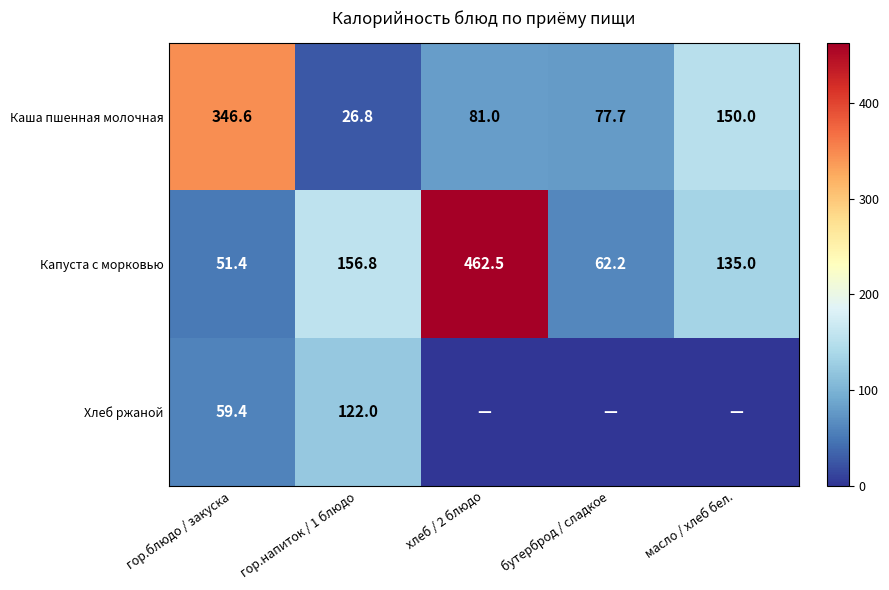

At which label is Капуста с морковью closest to 256?

гор.напиток / 1 блюдо